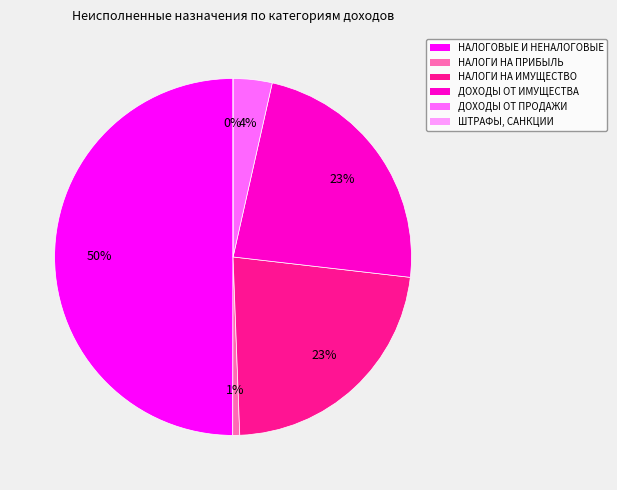

What is the smallest slice in the pie chart?

ШТРАФЫ, САНКЦИИ